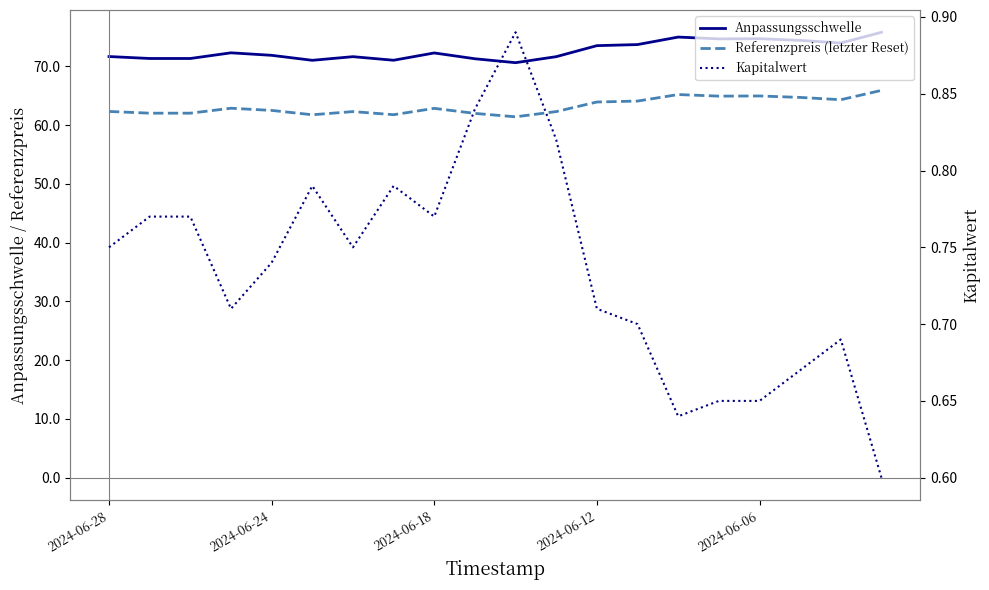

True or false: Referenzpreis (letzter Reset) and Anpassungsschwelle intersect in this chart.

False